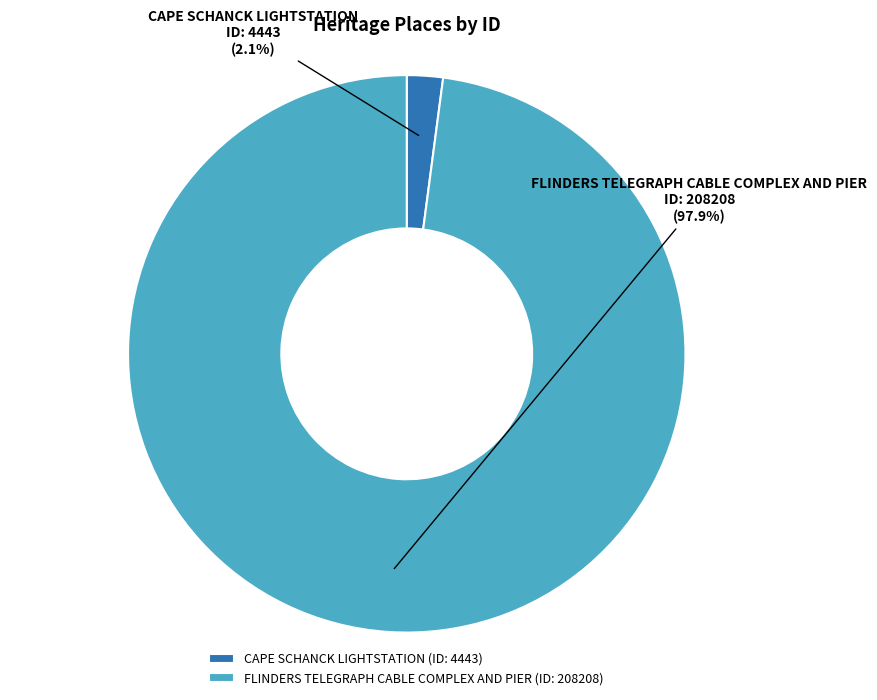

Is CAPE SCHANCK LIGHTSTATION the majority of the pie?

No